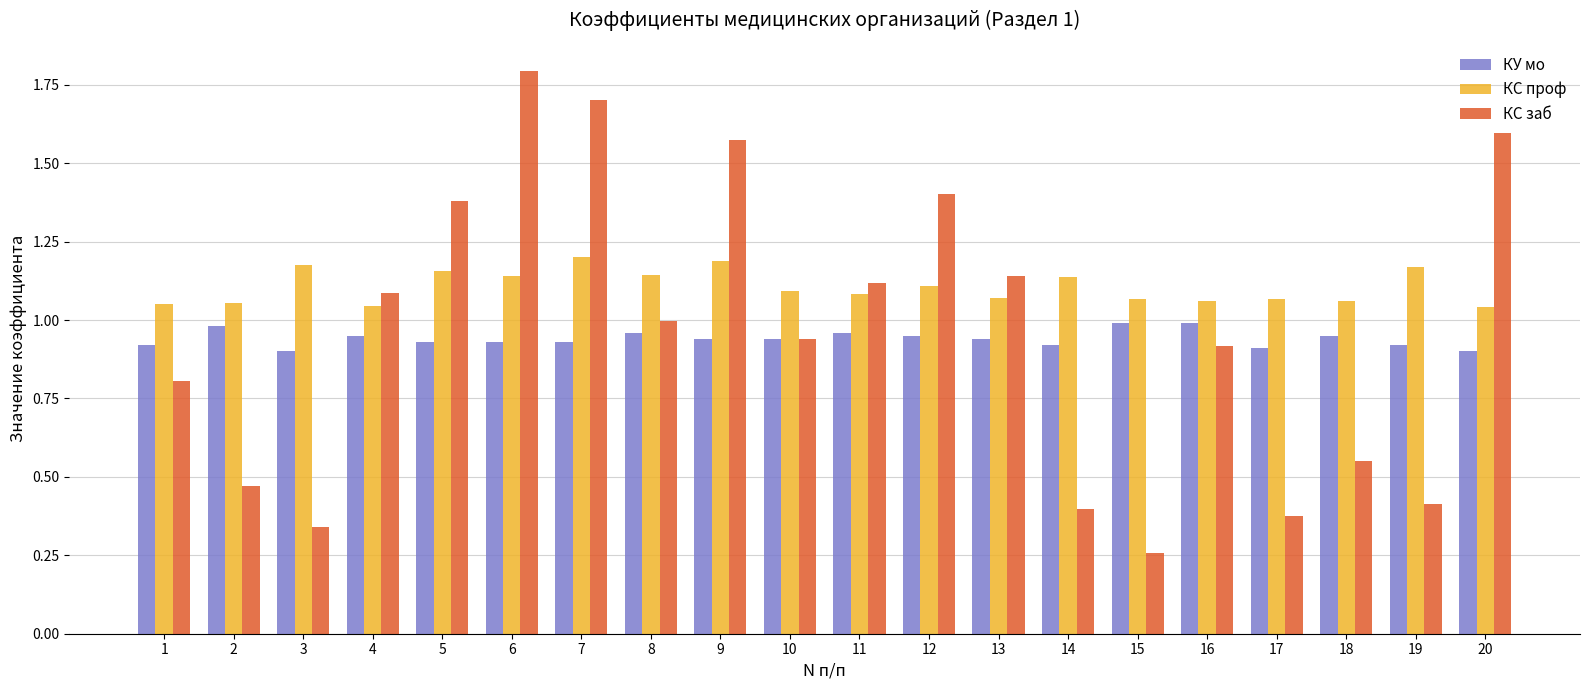

Which series has the largest total across all categories?

КС проф